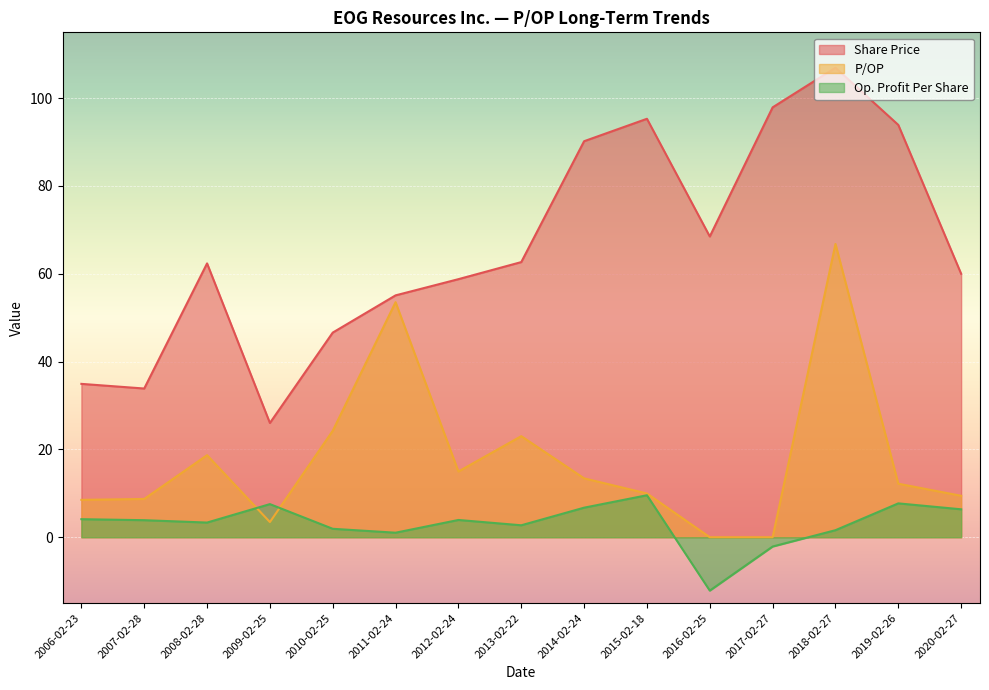

What is the maximum value for Op. Profit Per Share?

9.6